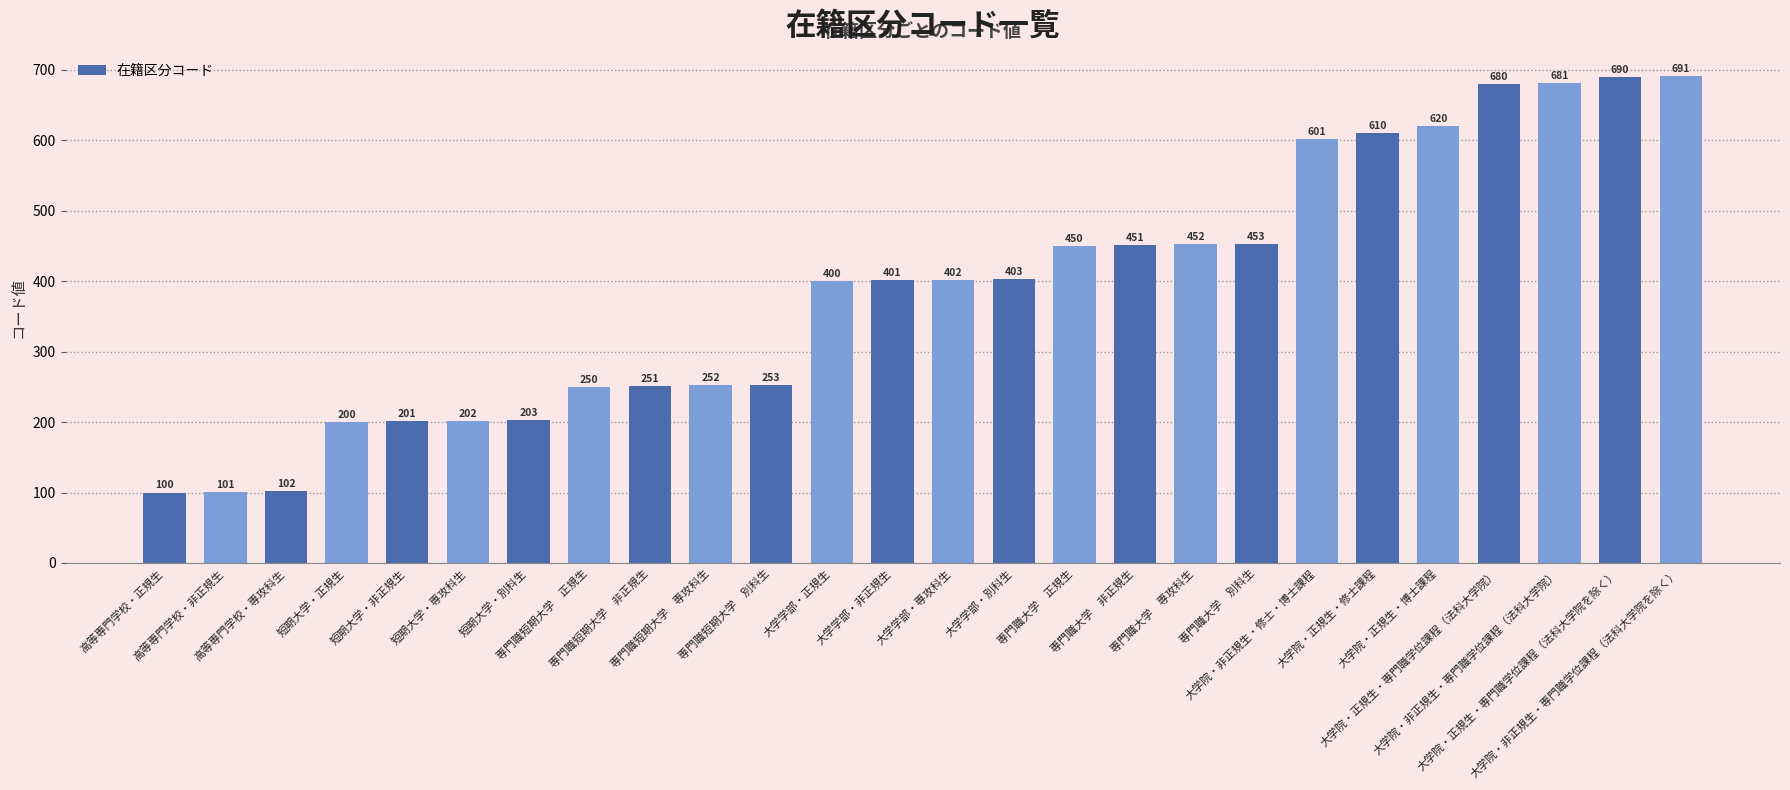

Read the value at 専門職短期大学　別科生.

253